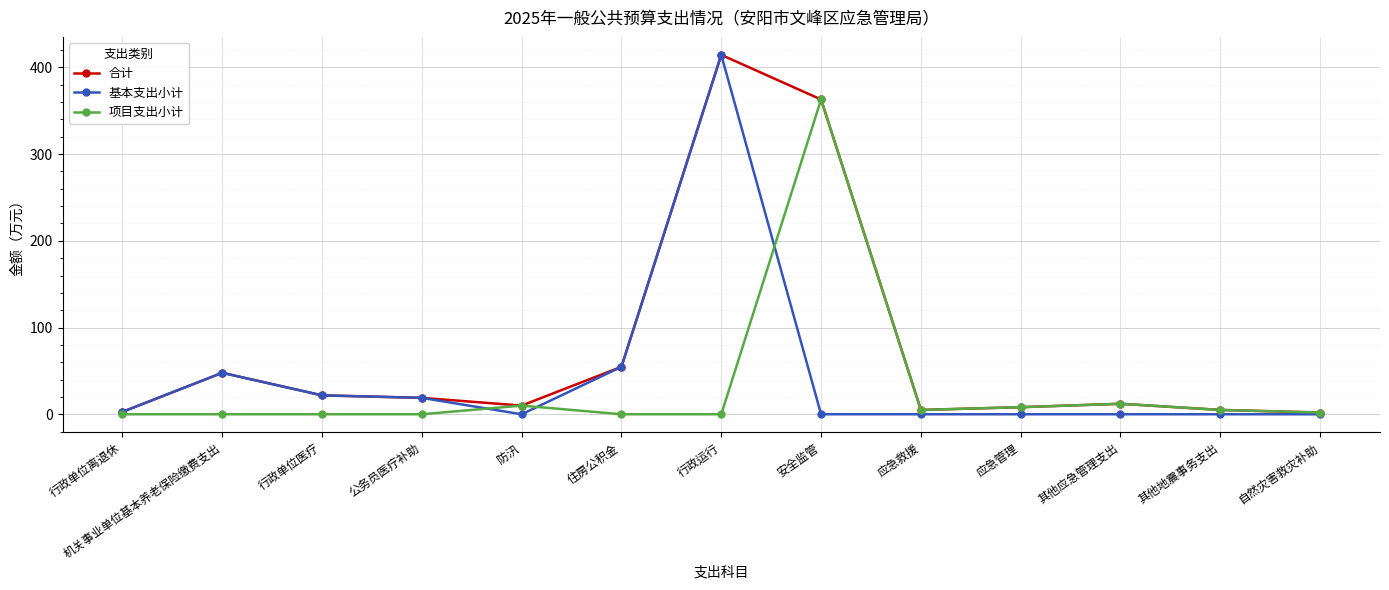

Which series has the largest range (max minus min)?

基本支出小计